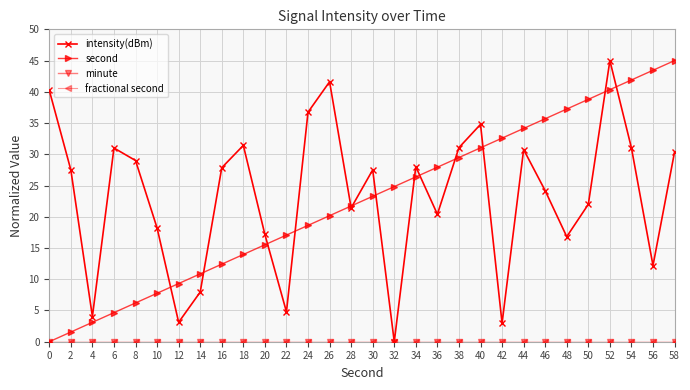

Is this an area chart (filled region under the line)?

No